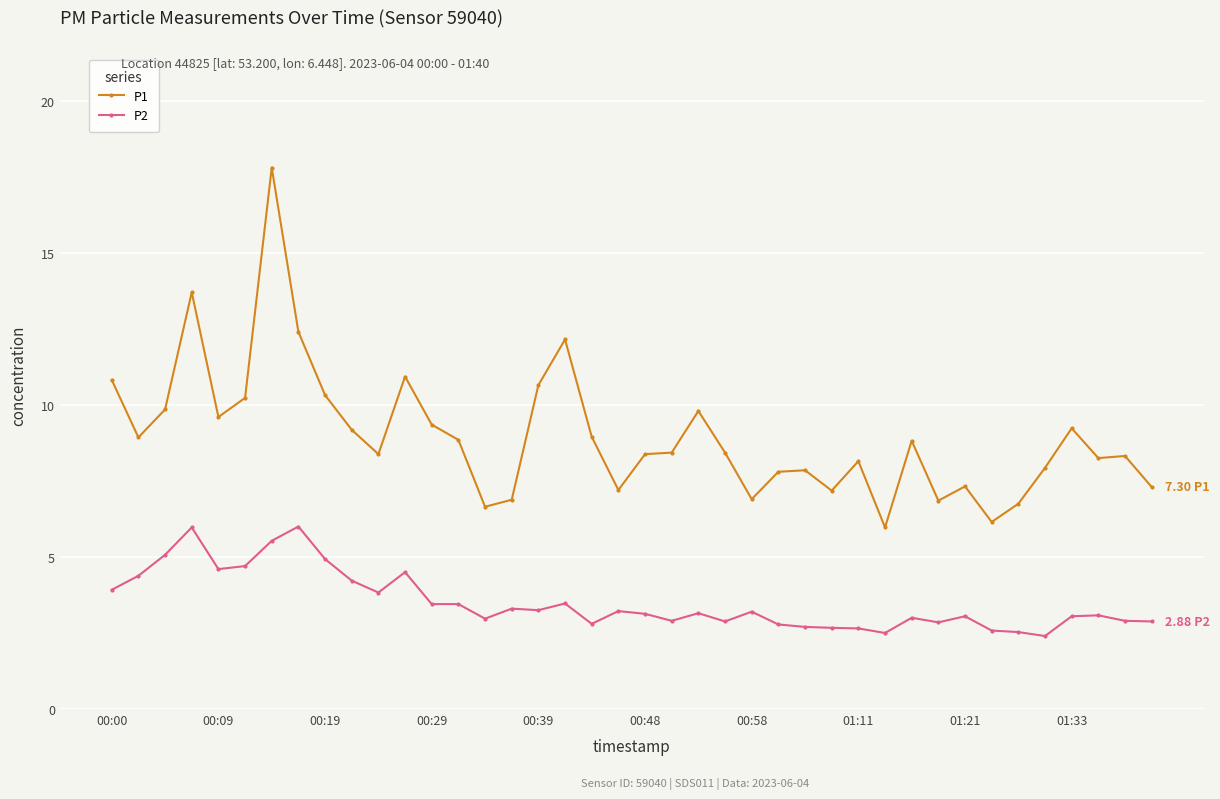

What are all the series names shown in the legend?

P1, P2